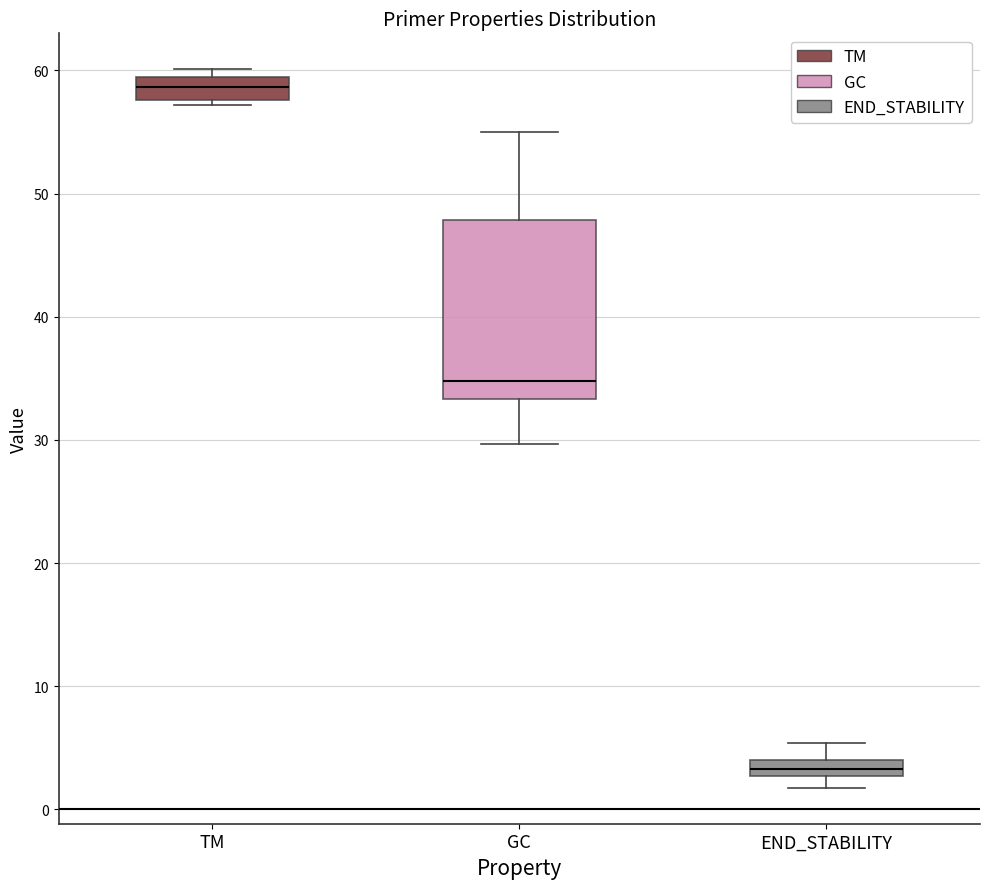

Where is the lower edge of the box for END_STABILITY on the y-axis? The values are not printed on the chart, so give them approximately, as read against the axis.

3